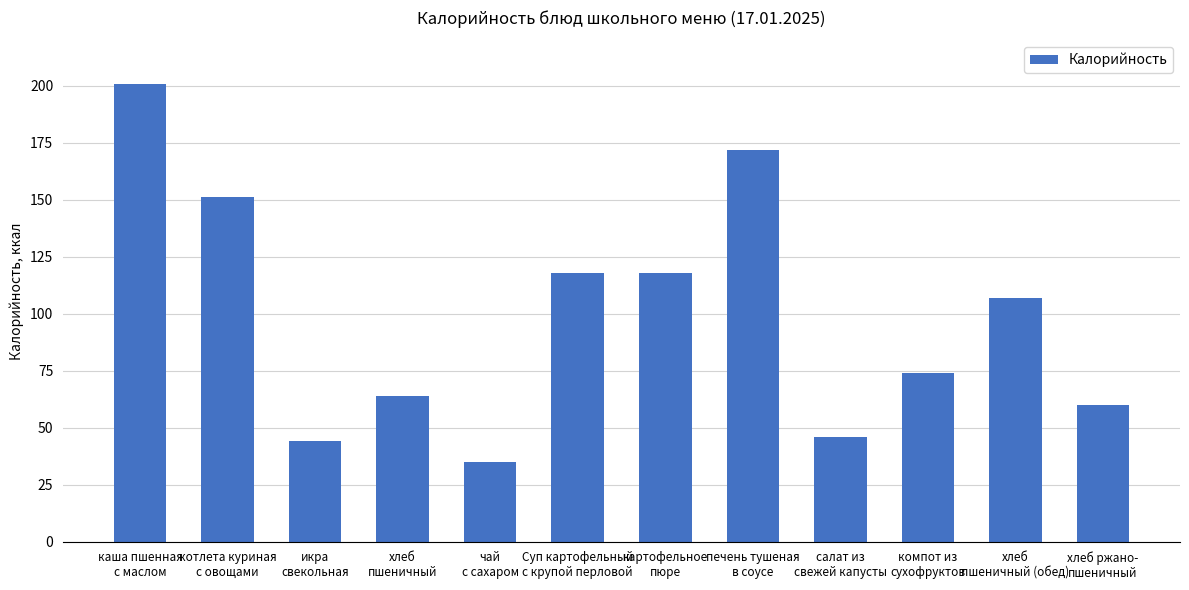

What is the maximum value shown in the chart?

201.0